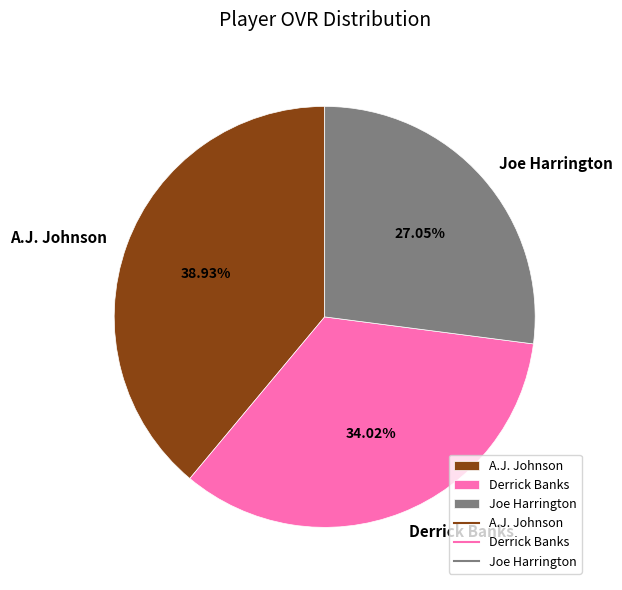

What is the ratio of the value at A.J. Johnson to the value at Derrick Banks?

1.1